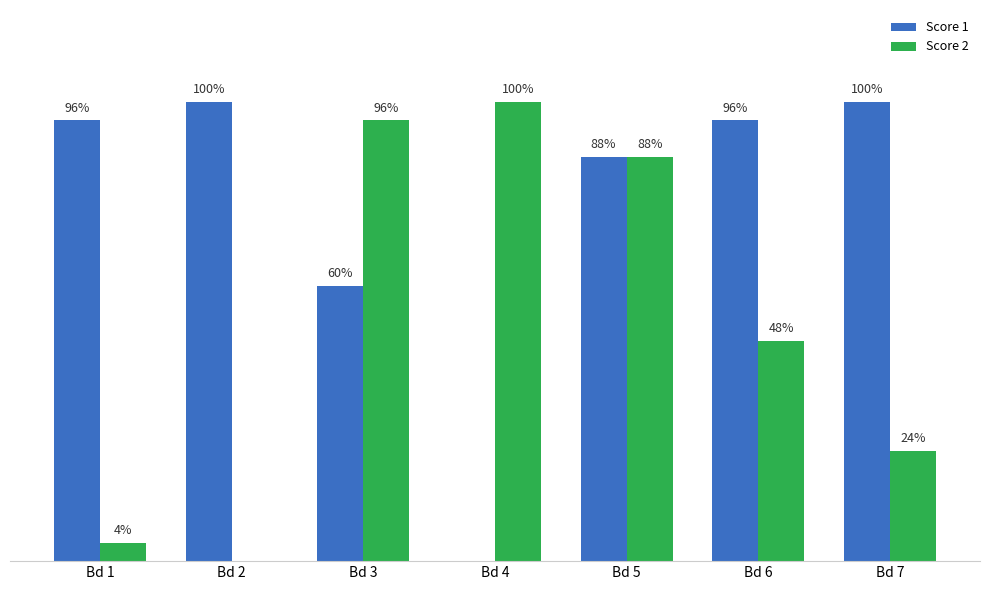

What is the average value of the Score 1 series?

19